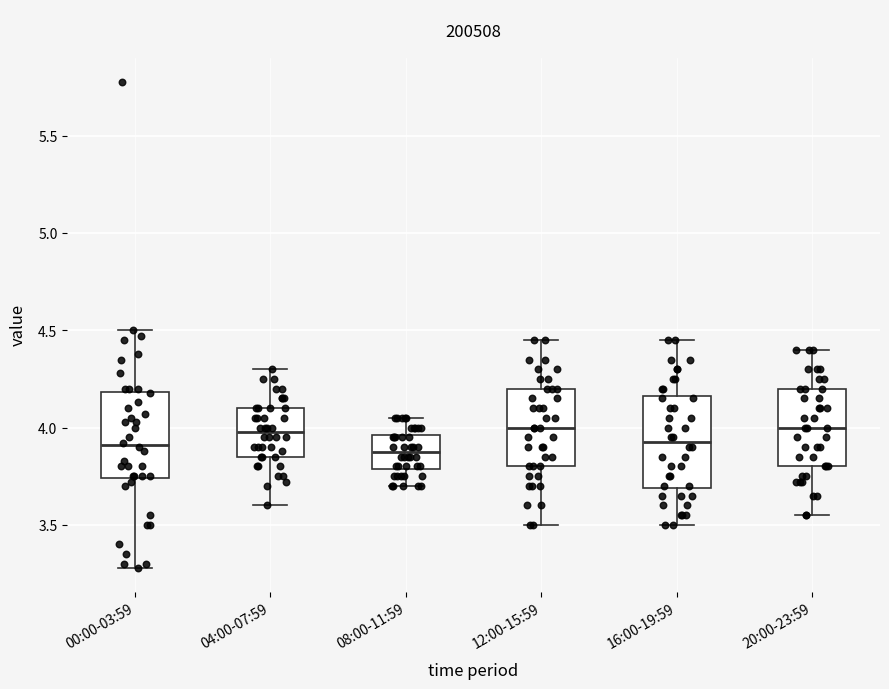

Reading left to right, transcribe this box plot: for each box, give where its median line is, the range the box spans, and where its two whiskers end, as read against the y-axis. The values are not printed on the chart, so give them approximately, as read against the axis.

00:00-03:59: median 3.90, box 3.75 to 4.20, whiskers 3.30 to 4.50
04:00-07:59: median 4.00, box 3.85 to 4.10, whiskers 3.60 to 4.30
08:00-11:59: median 3.90, box 3.80 to 3.95, whiskers 3.70 to 4.05
12:00-15:59: median 4.00, box 3.80 to 4.20, whiskers 3.50 to 4.45
16:00-19:59: median 3.95, box 3.70 to 4.15, whiskers 3.50 to 4.45
20:00-23:59: median 4.00, box 3.80 to 4.20, whiskers 3.55 to 4.40